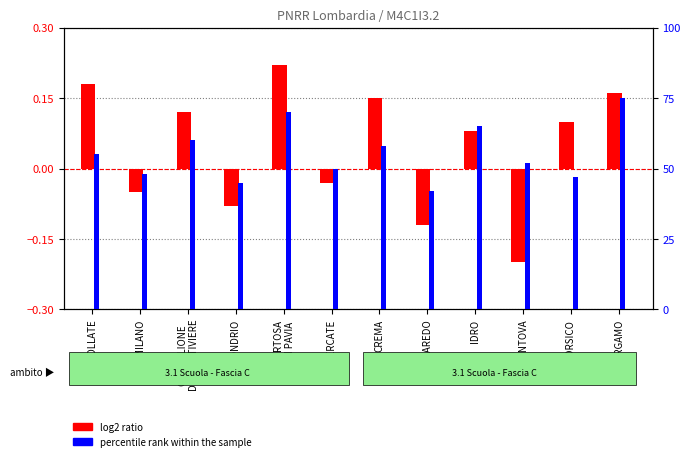

What is the spread (max minus min) of values at MANTOVA?

52.2